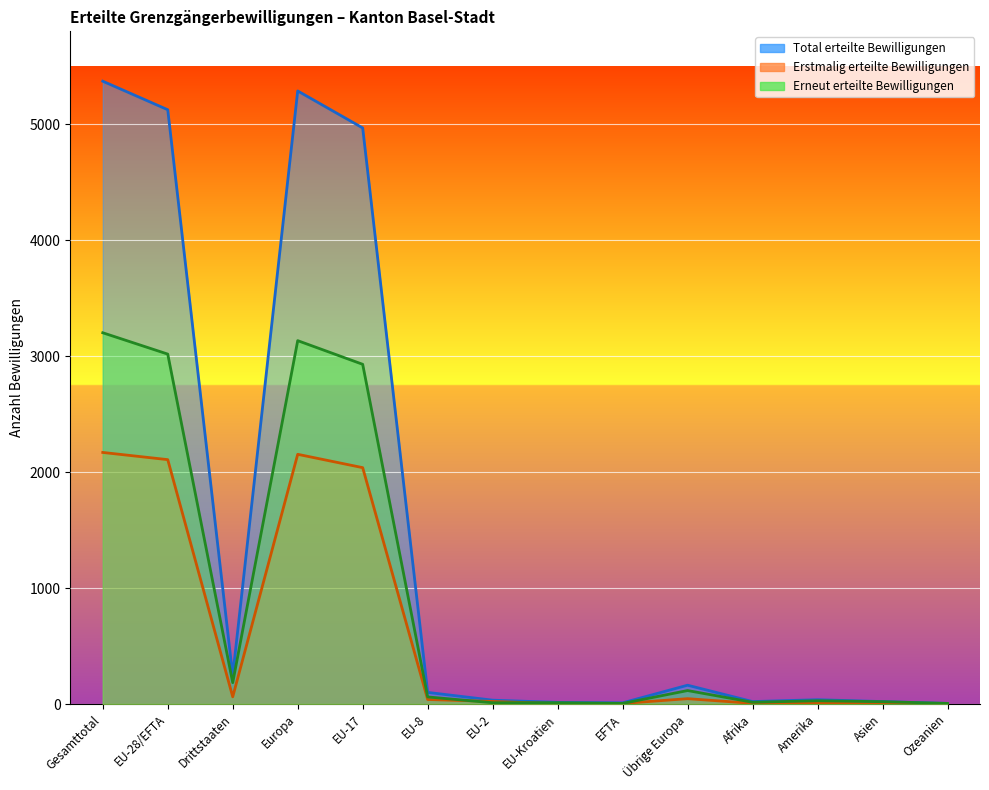

The Erstmalig erteilte Bewilligungen series shows 3 at EU-Kroatien. True or false?

True